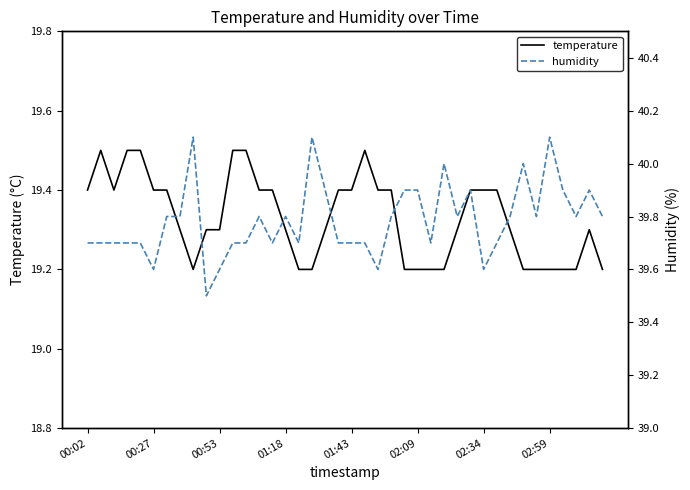

Where is humidity nearest to the value 39?

9